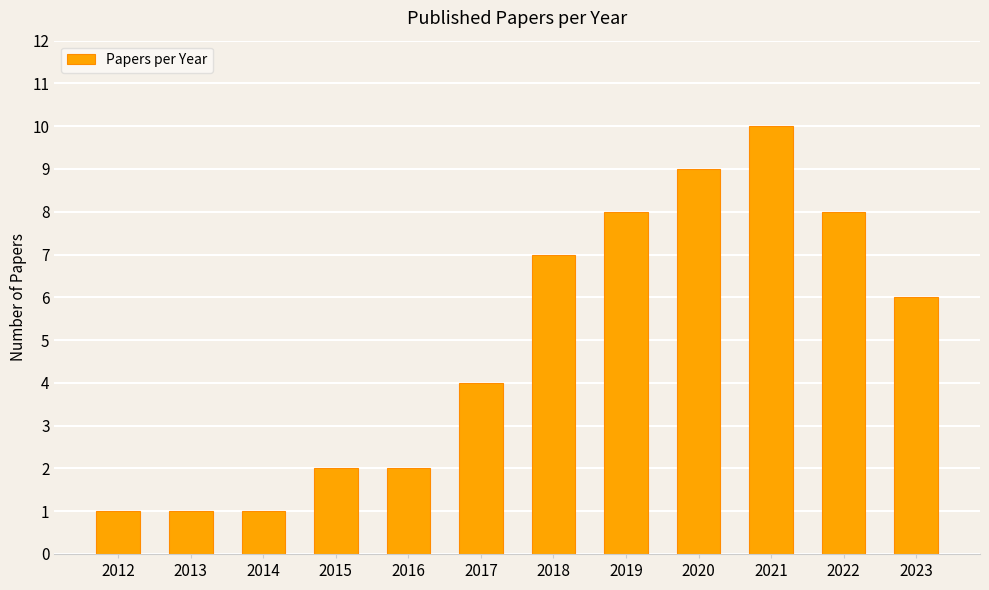

Are the bars grouped side by side (vs. stacked)?

No